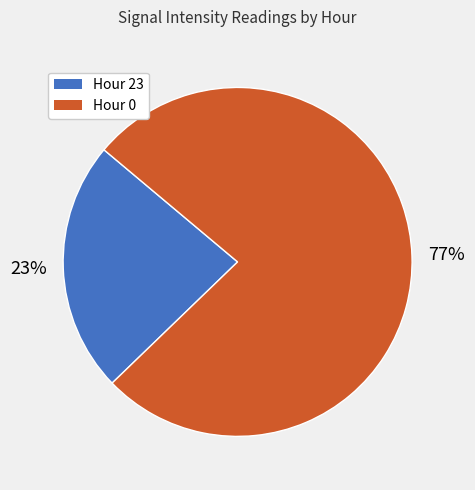

To the nearest percent, what is the combined percentage of Hour 0 and Hour 23?

100%